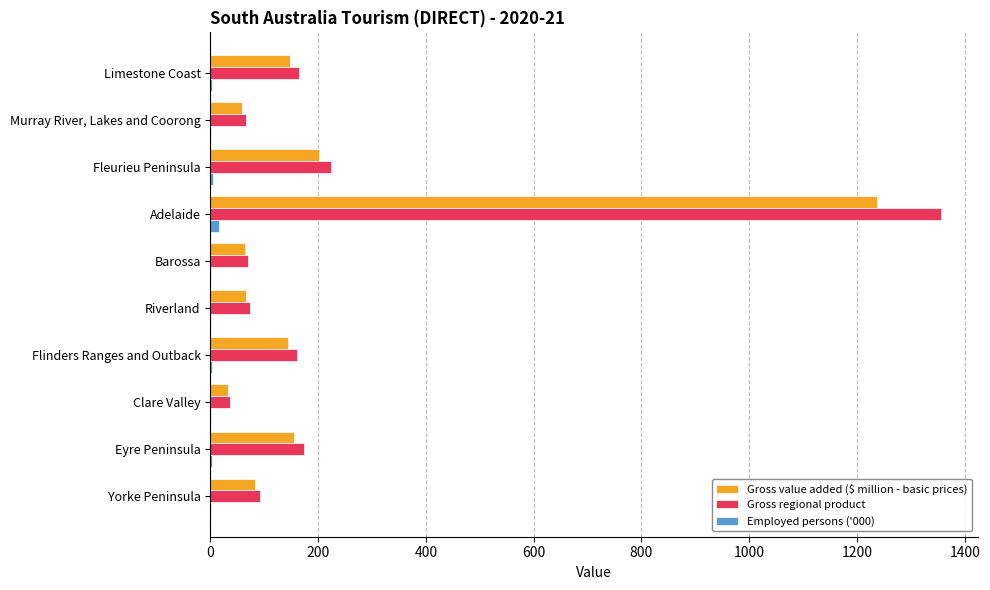

At which category is the sum across all series the highest?

Adelaide